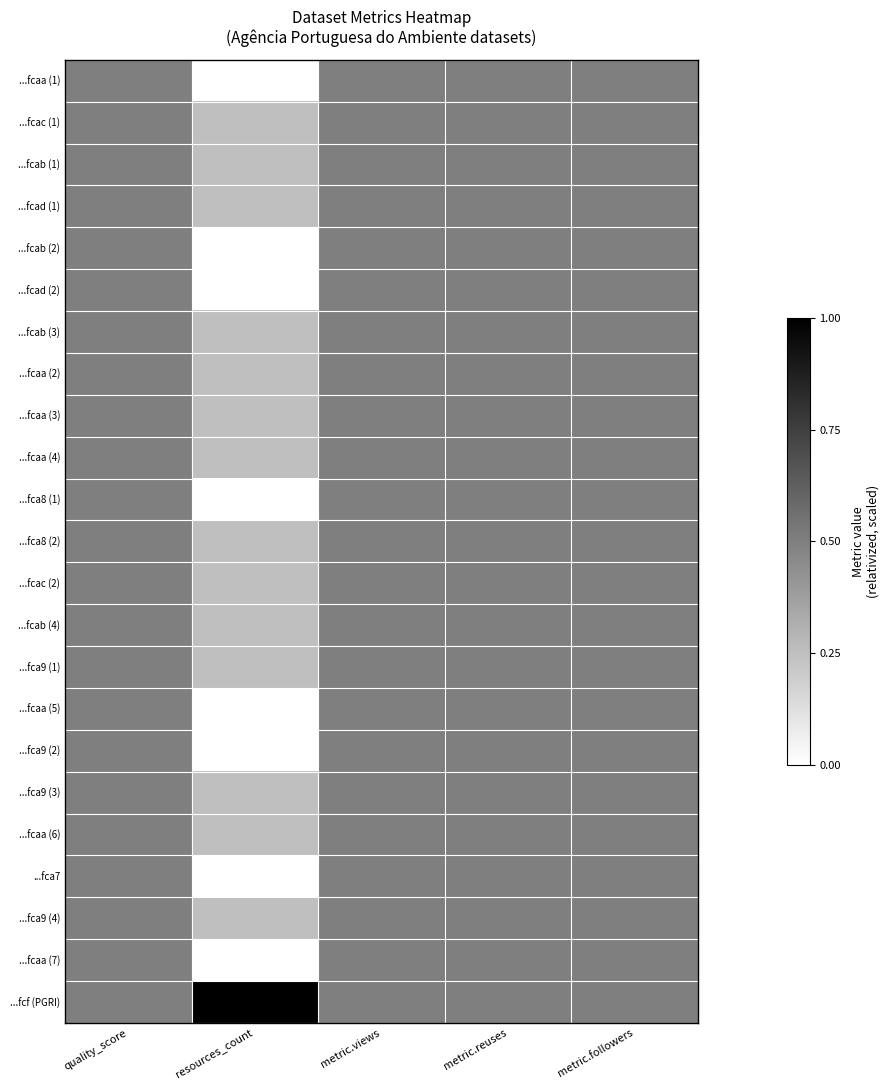

What is the total value across all series at resources_count?

4.5